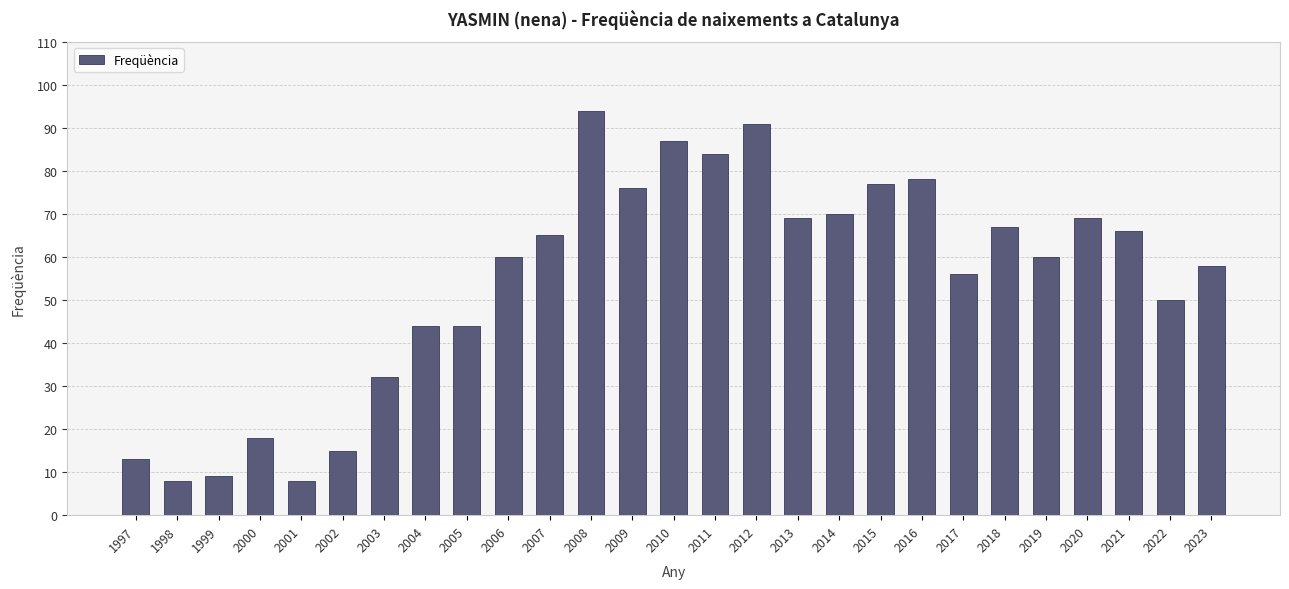

Which category has the highest value across all series?

2008